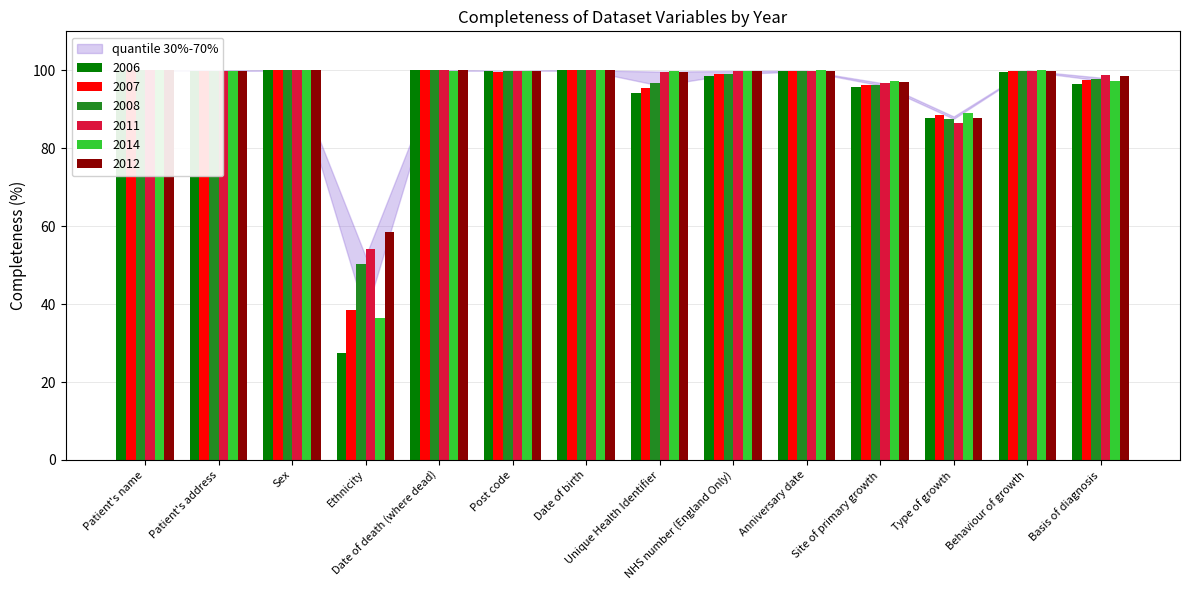

What is the sum of the 2007 values at NHS number (England Only) and Ethnicity?

137.6